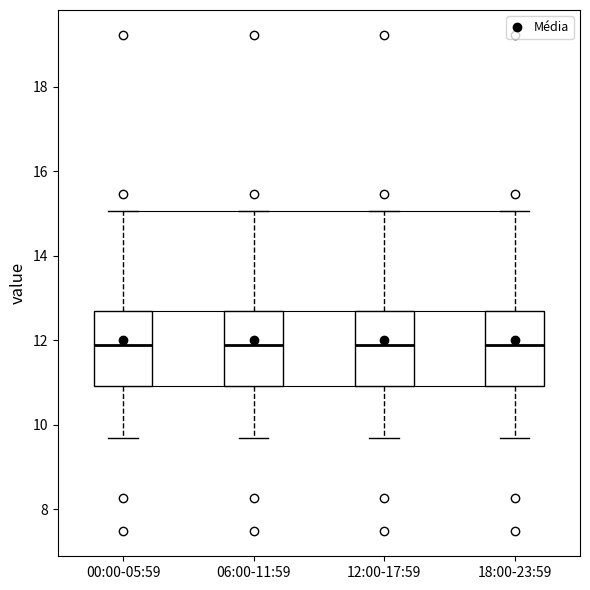

Reading left to right, read every box against the y-axis: the position of its median line, the range the box covers, and the ends of its whiskers. The values are not printed on the chart, so give them approximately, as read against the axis.

00:00-05:59: median 11.8, box 11.0 to 12.6, whiskers 9.6 to 15.0
06:00-11:59: median 11.8, box 11.0 to 12.6, whiskers 9.6 to 15.0
12:00-17:59: median 11.8, box 11.0 to 12.6, whiskers 9.6 to 15.0
18:00-23:59: median 11.8, box 11.0 to 12.6, whiskers 9.6 to 15.0